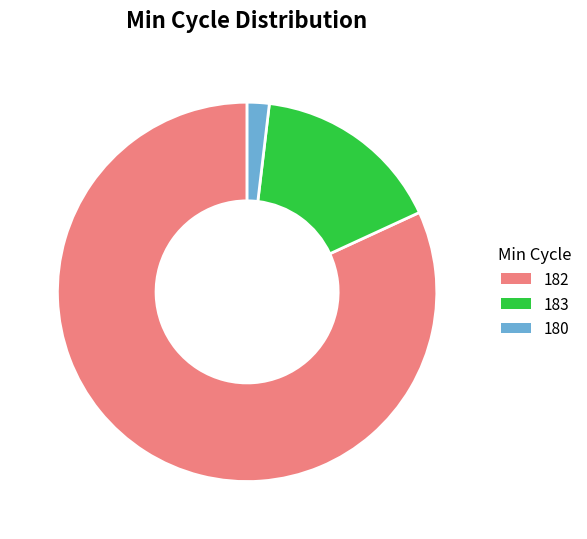

Between 180 and 182, which is larger?

182